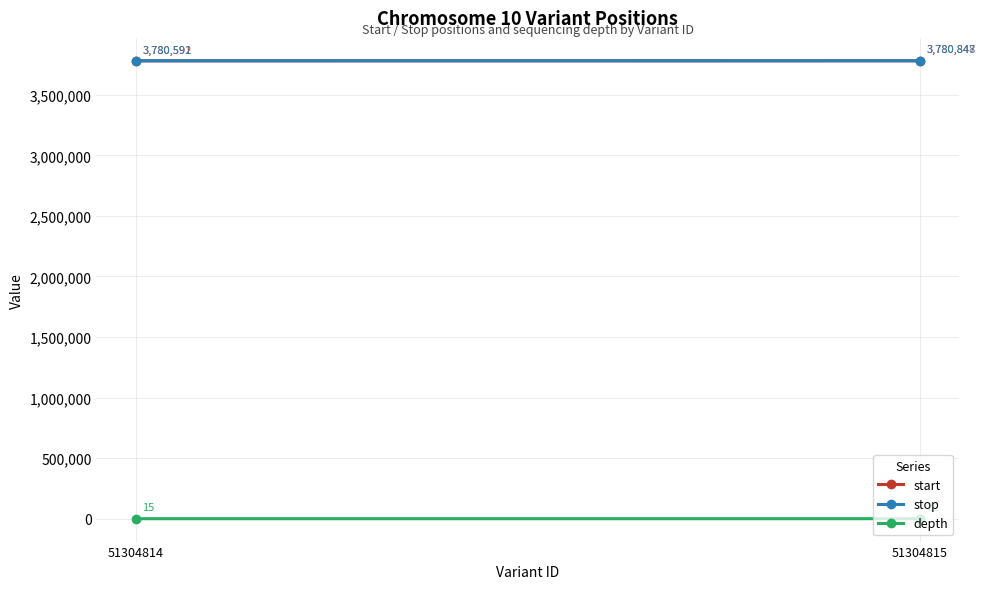

At which category is the sum across all series the highest?

51304815